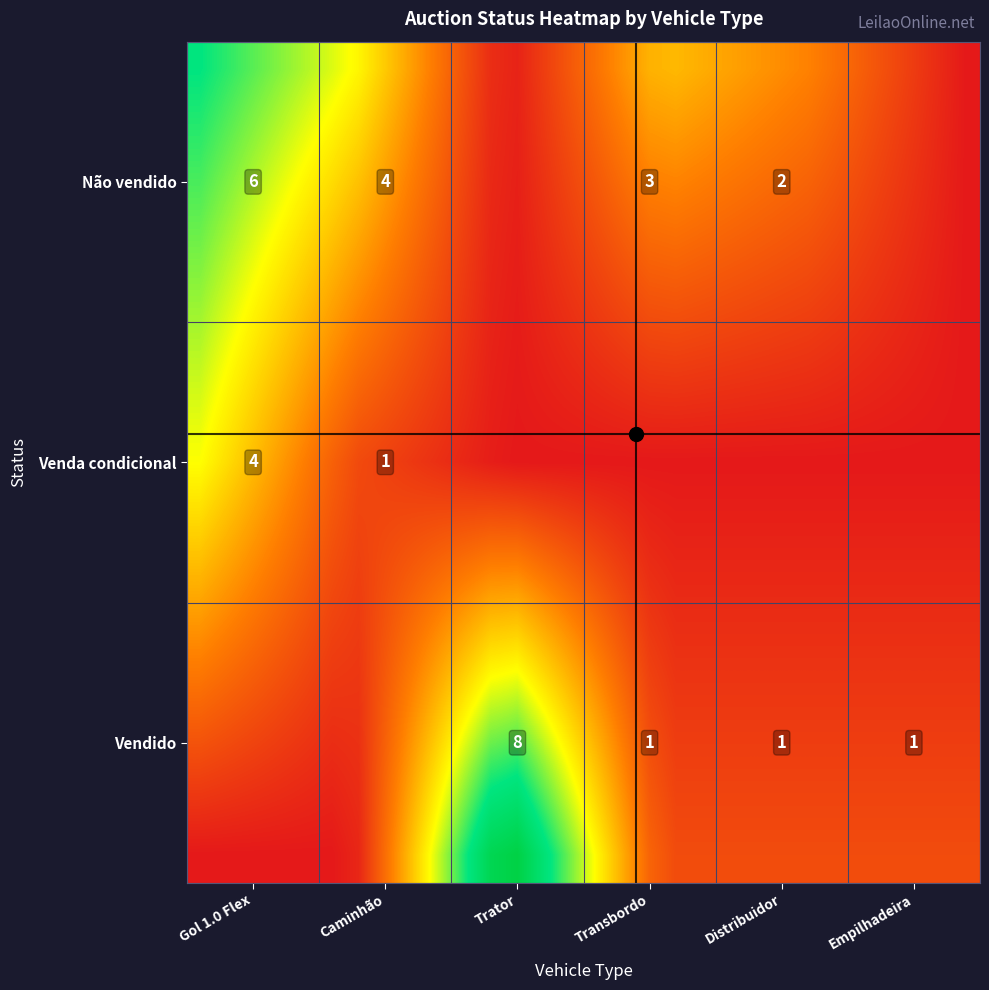

Count the number of categories in the chart.

30